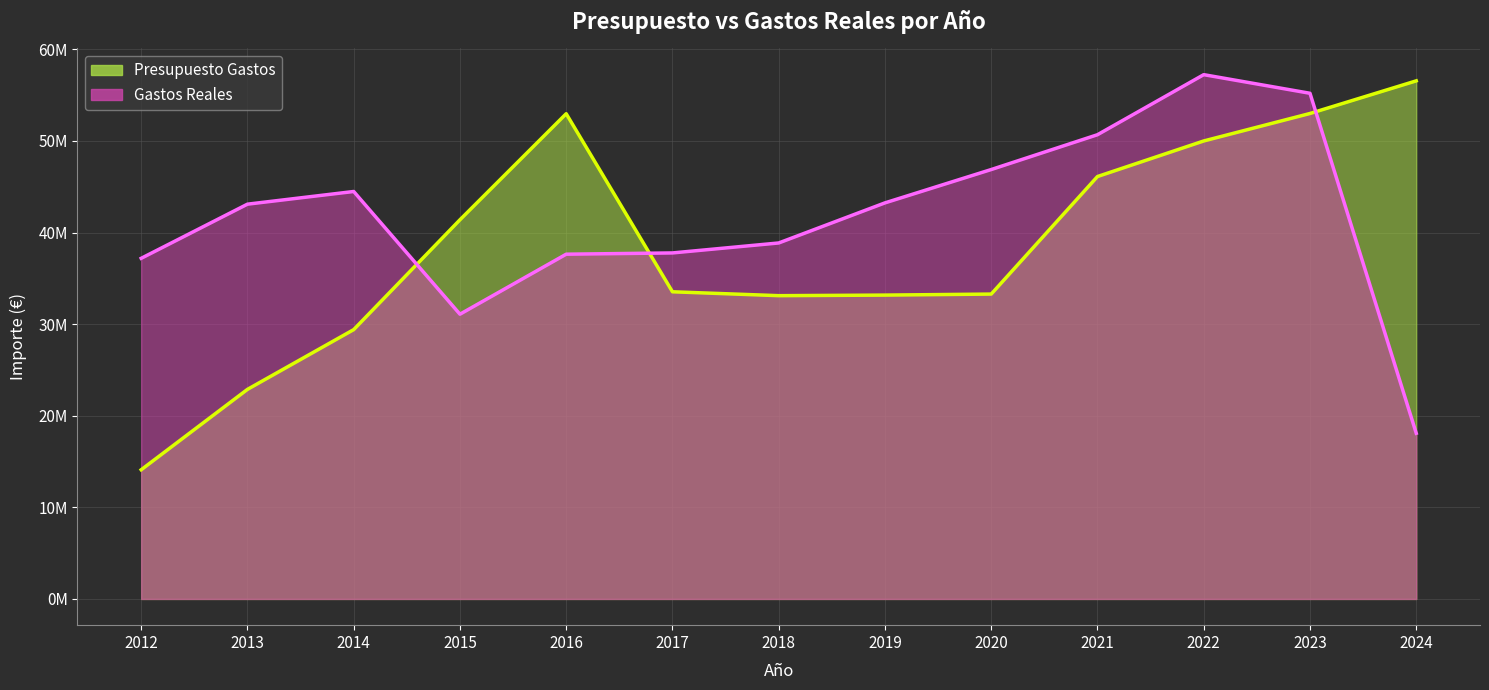

What are all the series names shown in the legend?

Presupuesto Gastos, Gastos Reales